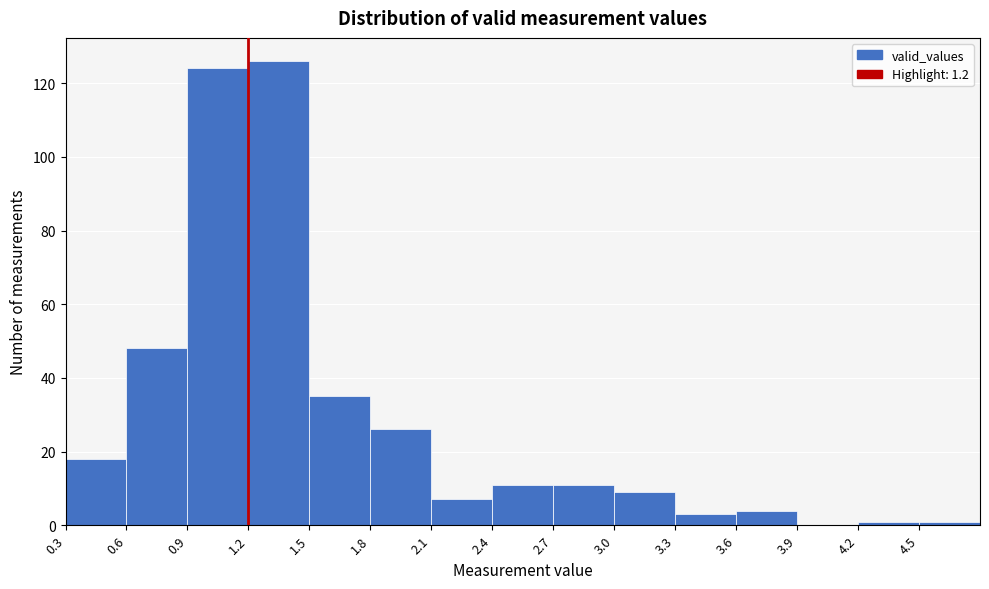

Reading left to right, list every bar in this chart as the range it spans on the x-axis followed by its height. The values are not printed on the chart, so give them approximately, as read against the axis.

0.3 to 0.6: 18
0.6 to 0.9: 48
0.9 to 1.2: 124
1.2 to 1.5: 126
1.5 to 1.8: 36
1.8 to 2.1: 26
2.1 to 2.4: 8
2.4 to 2.7: 12
2.7 to 3.0: 12
3.0 to 3.3: 10
3.3 to 3.6: 4
3.6 to 3.9: 4
3.9 to 4.2: 0
4.2 to 4.5: under 2
4.5 to 4.8: under 2